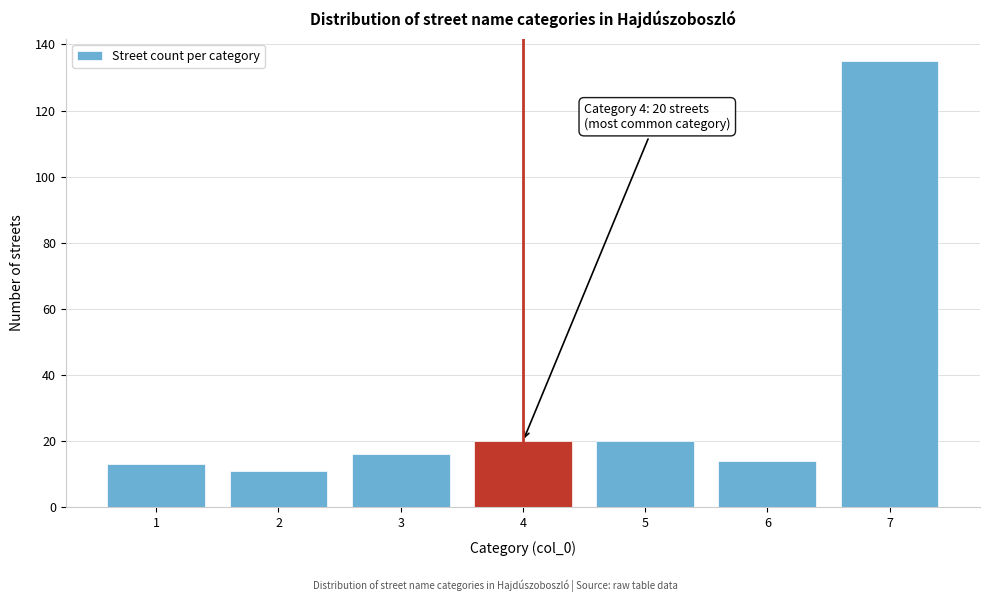

Reading right to left, what are all the values shown in this chart?

7=135	6=14	5=20	4=20	3=16	2=11	1=13